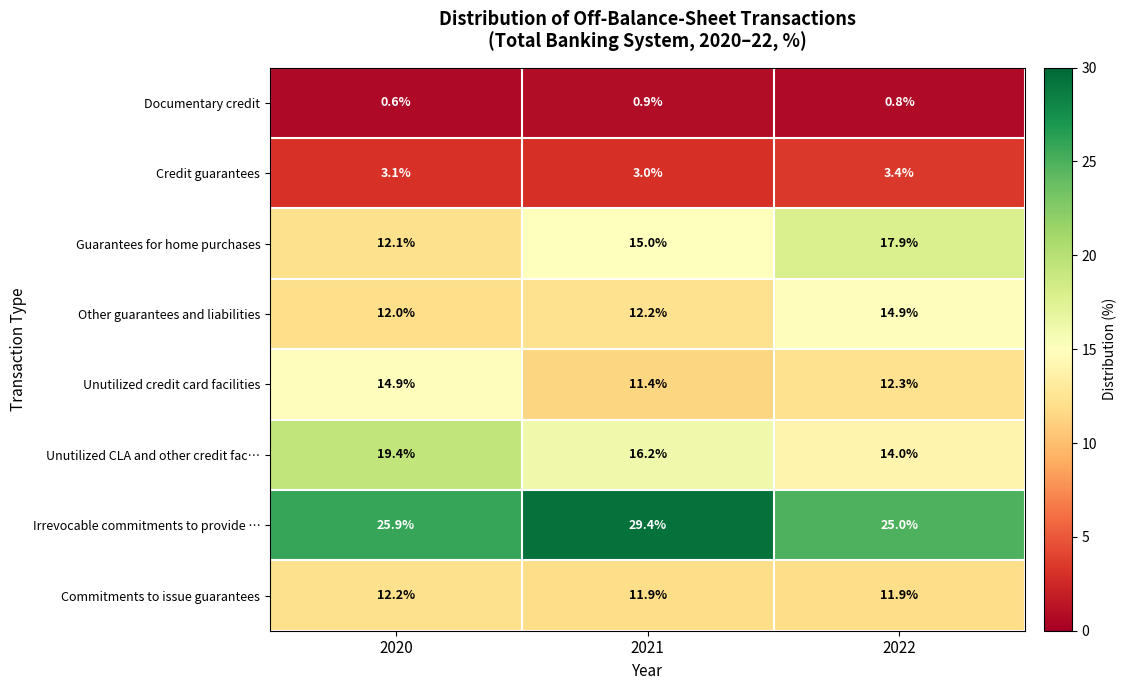

Is the value of Irrevocable commitments to provide … at 2021 greater than the value of Unutilized CLA and other credit fac… at 2021?

Yes